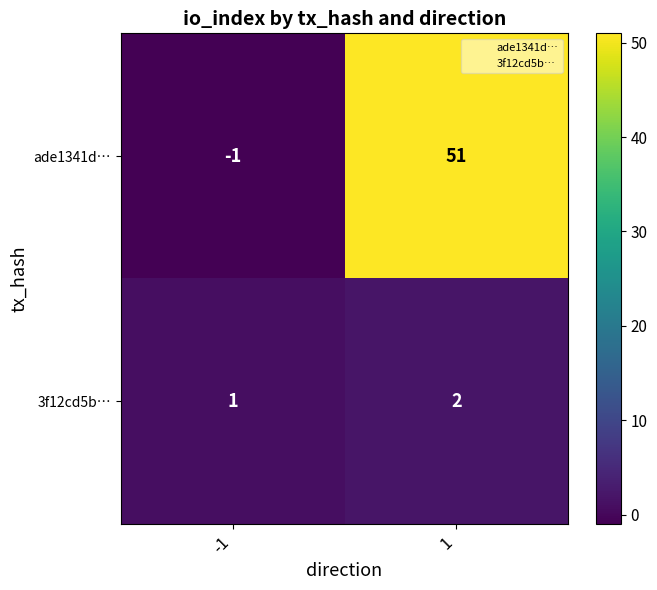

List the series in order of their peak value, lowest first.

3f12cd5b…, ade1341d…